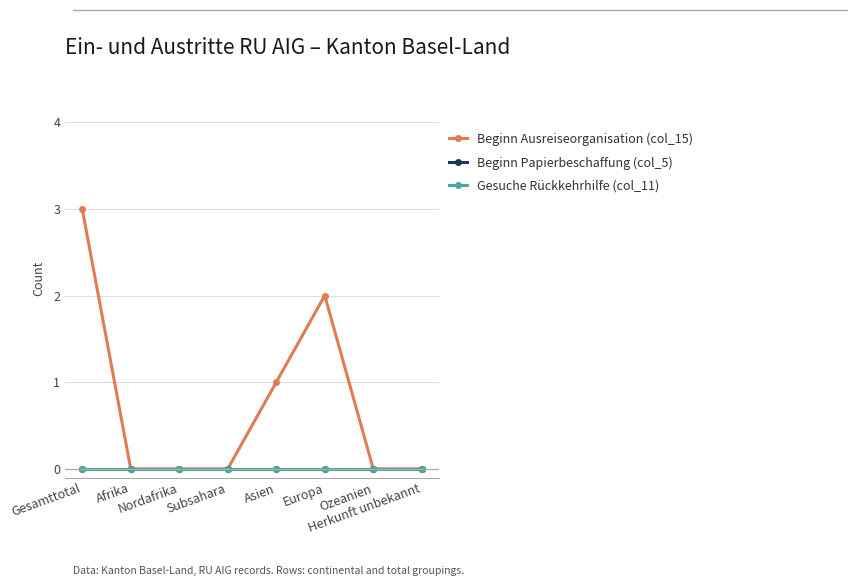

Which series has the largest total across all categories?

Beginn Ausreiseorganisation (col_15)